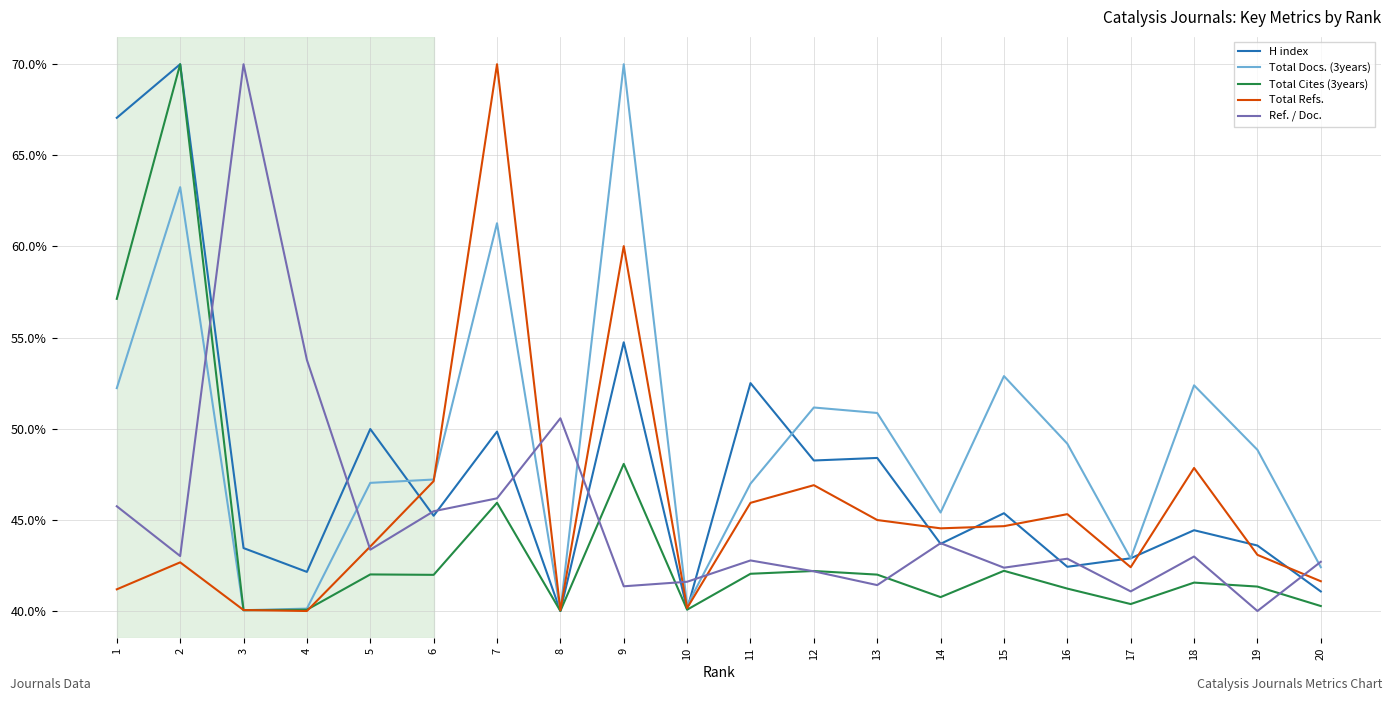

Which series has the largest total across all categories?

Total Docs. (3years)